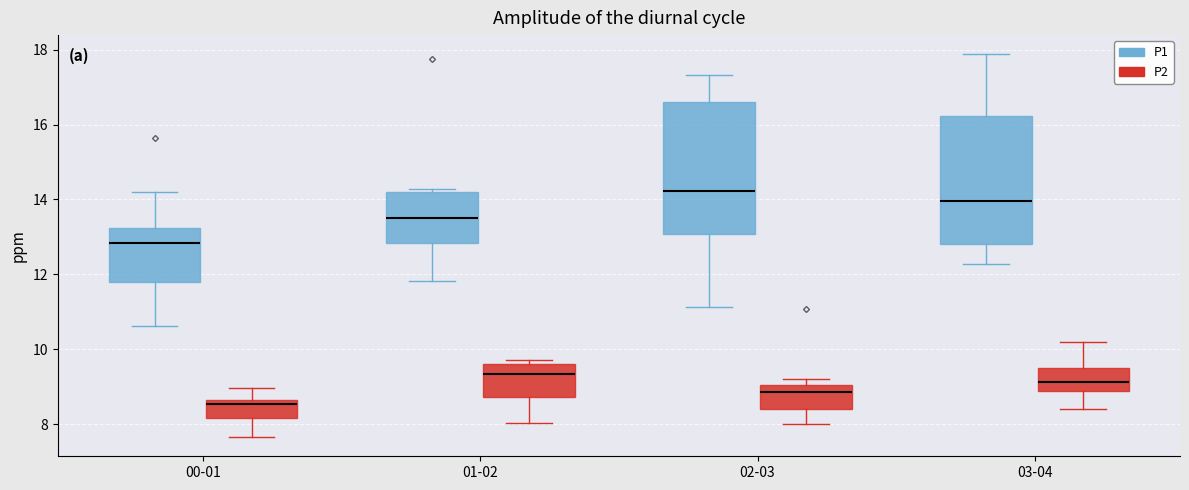

Which box's median line is the lowest?

00-01 (P2)